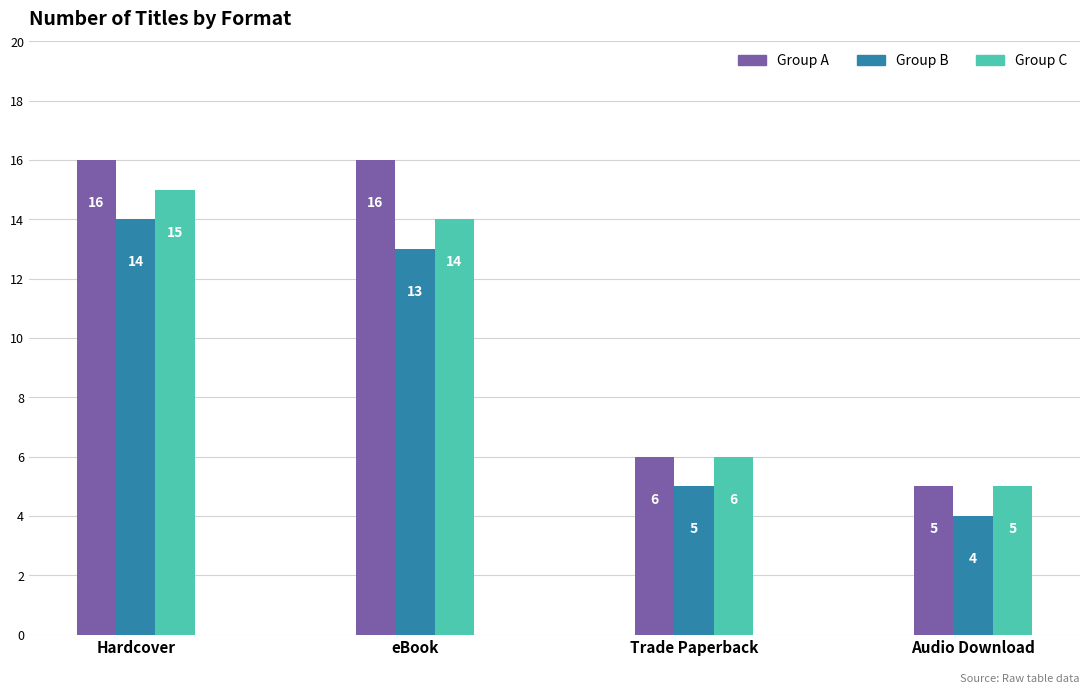

Which category has the lowest value in the Group A series?

Audio Download